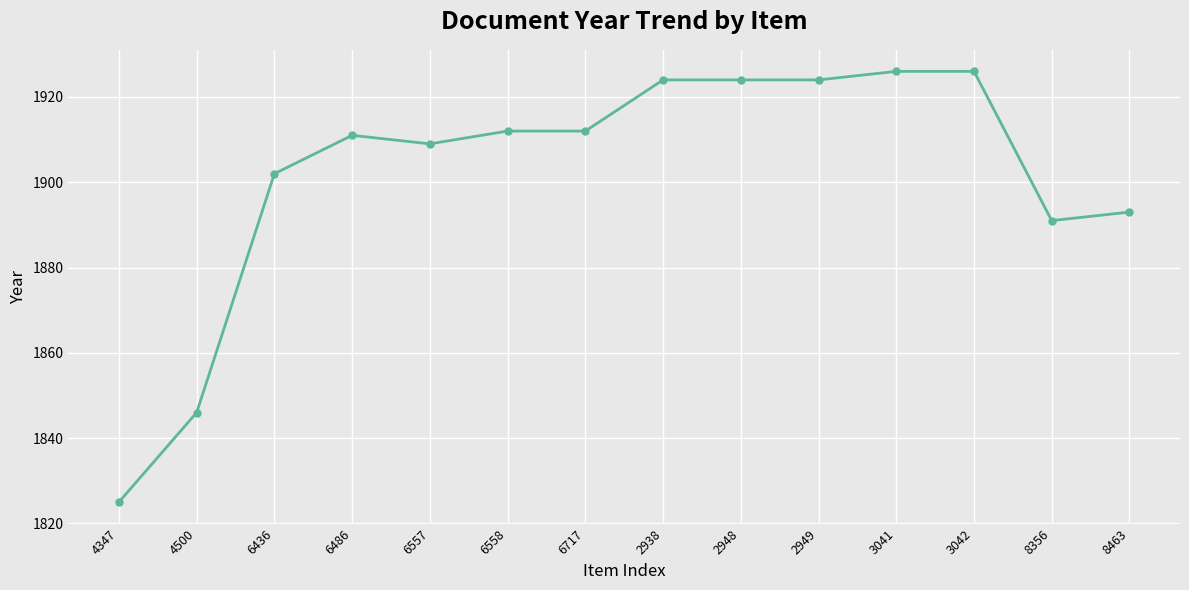

Between 2949 and 4347, which is larger?

2949